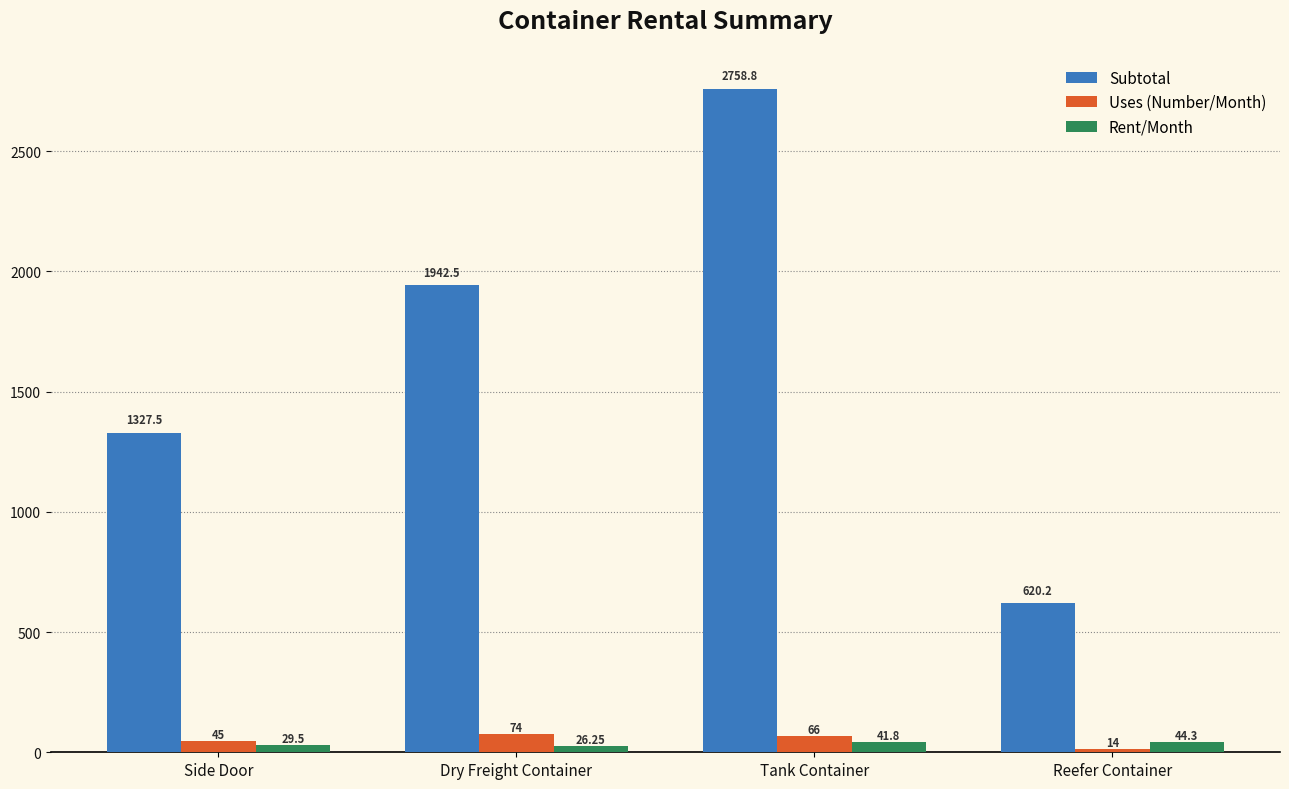

What is the total value across all series at Dry Freight Container?

2042.8